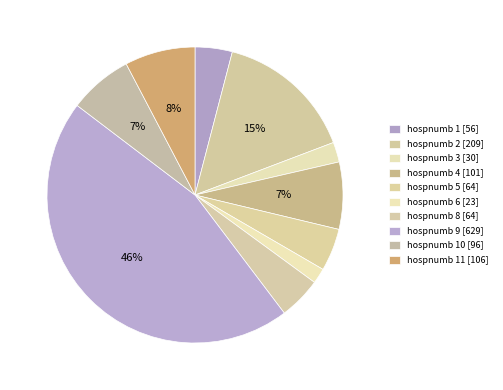

Count the number of slices in the pie.

10